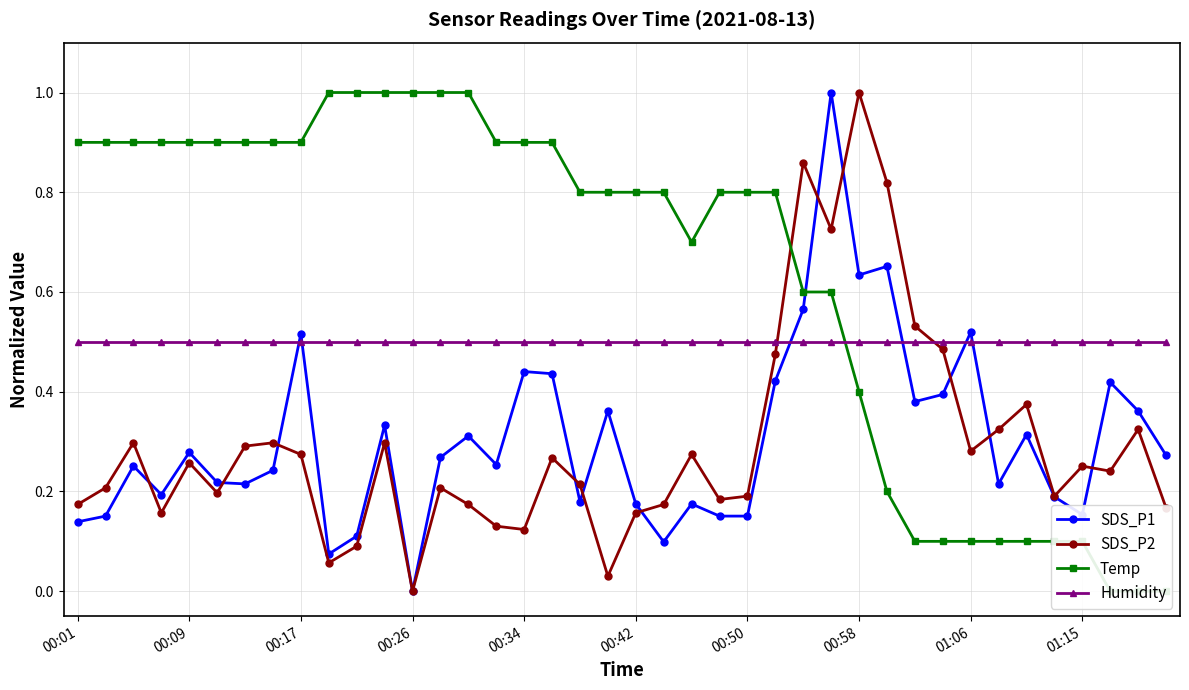

How many interior local peaks does the SDS_P1 series have?

13